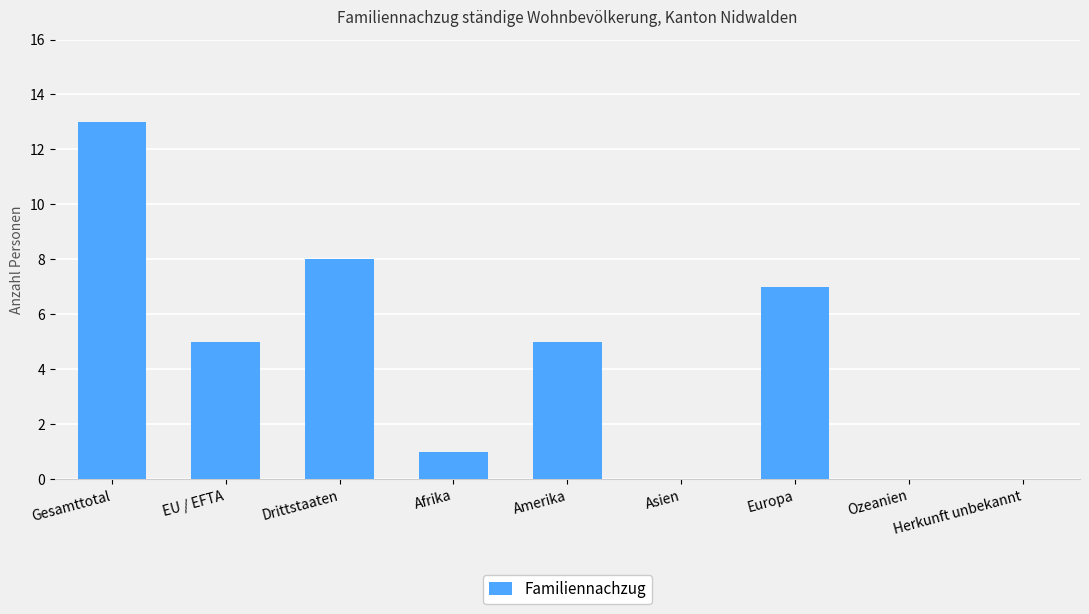

What is the change in value from EU / EFTA to Afrika?

-4